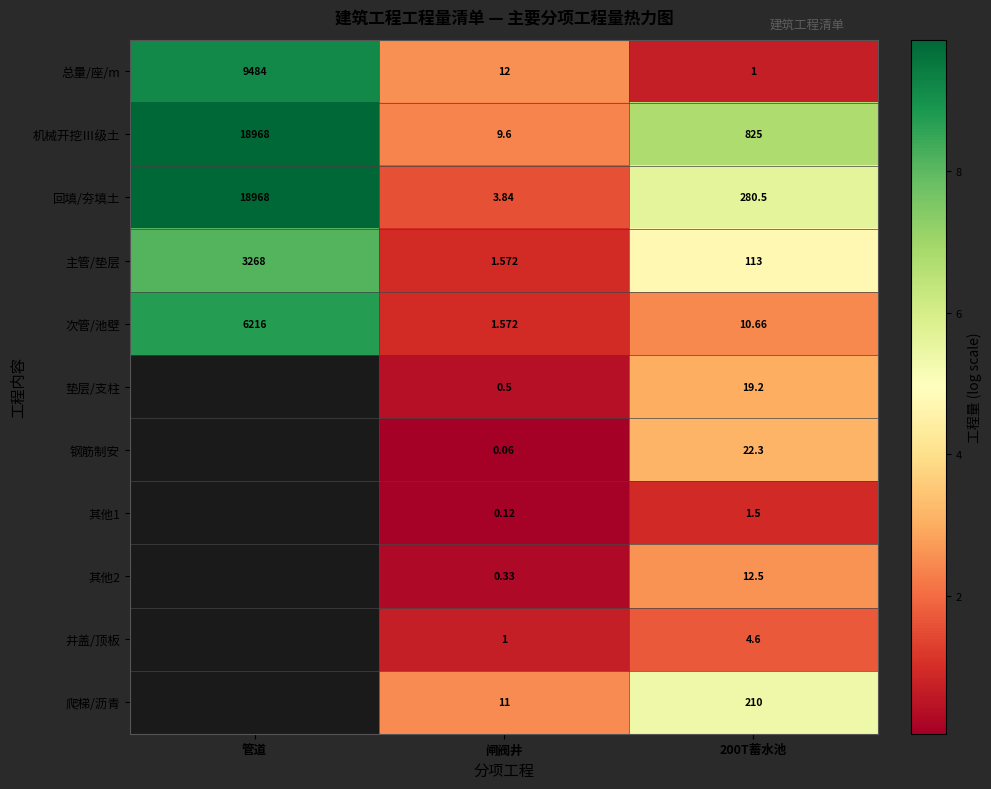

List the labels in order of 主管/垫层 value, largest first.

管道, 200T蓄水池, 闸阀井